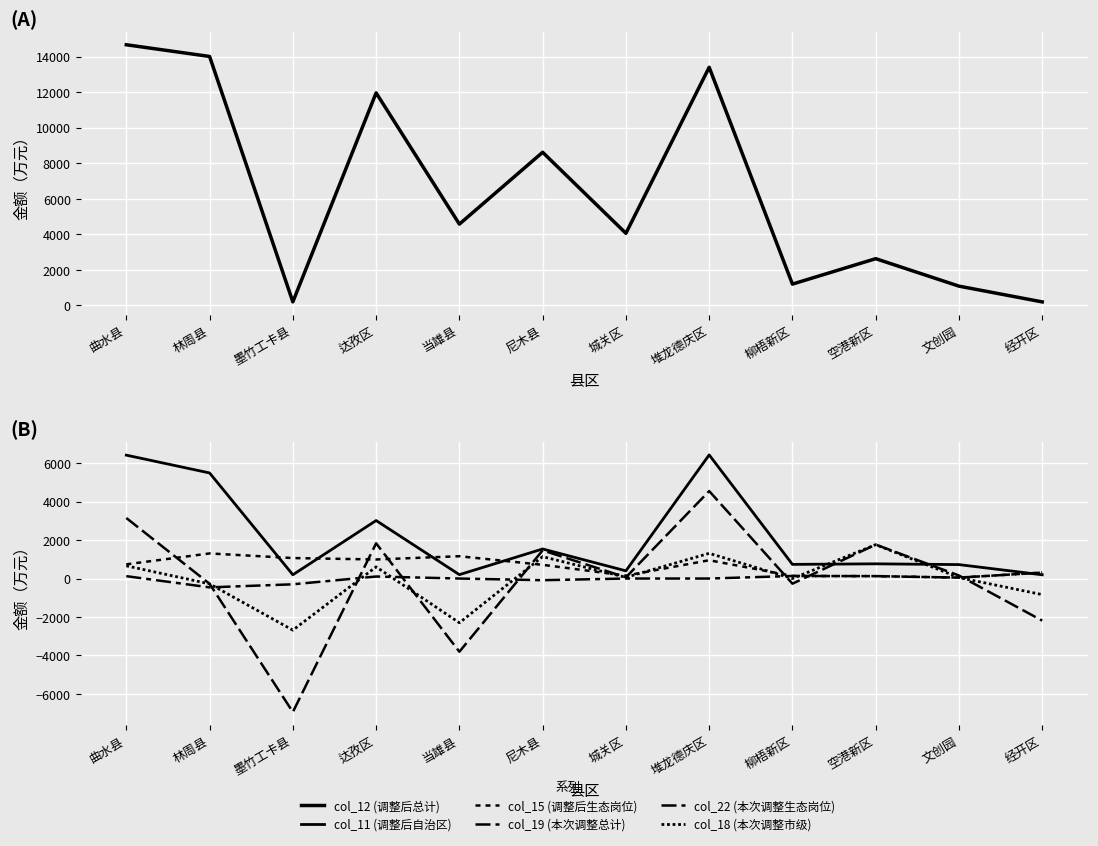

At how many categories does at least one series exceed -677?

12